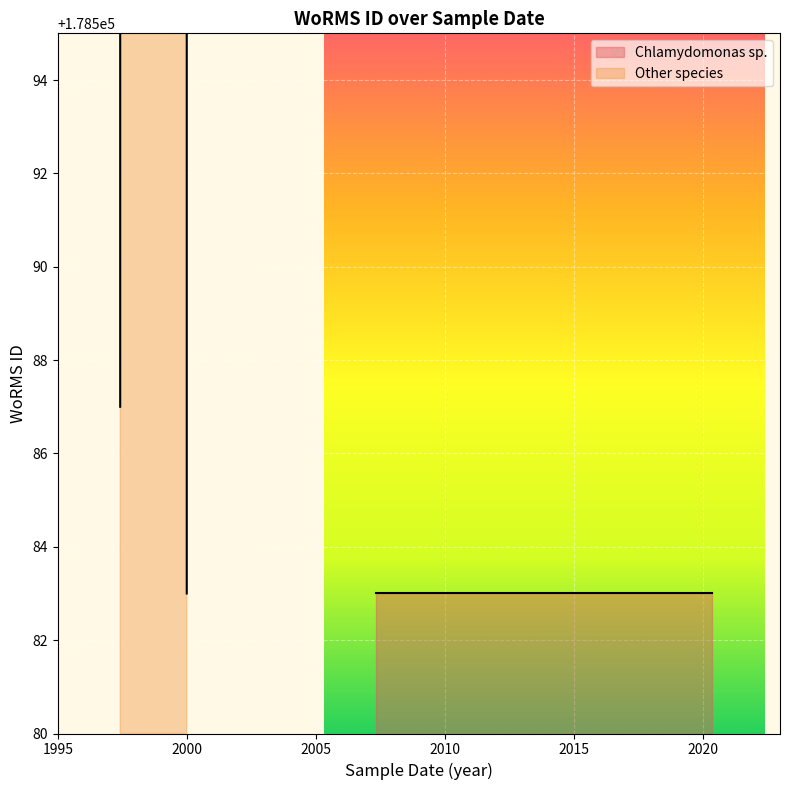

What is the average value?

284198